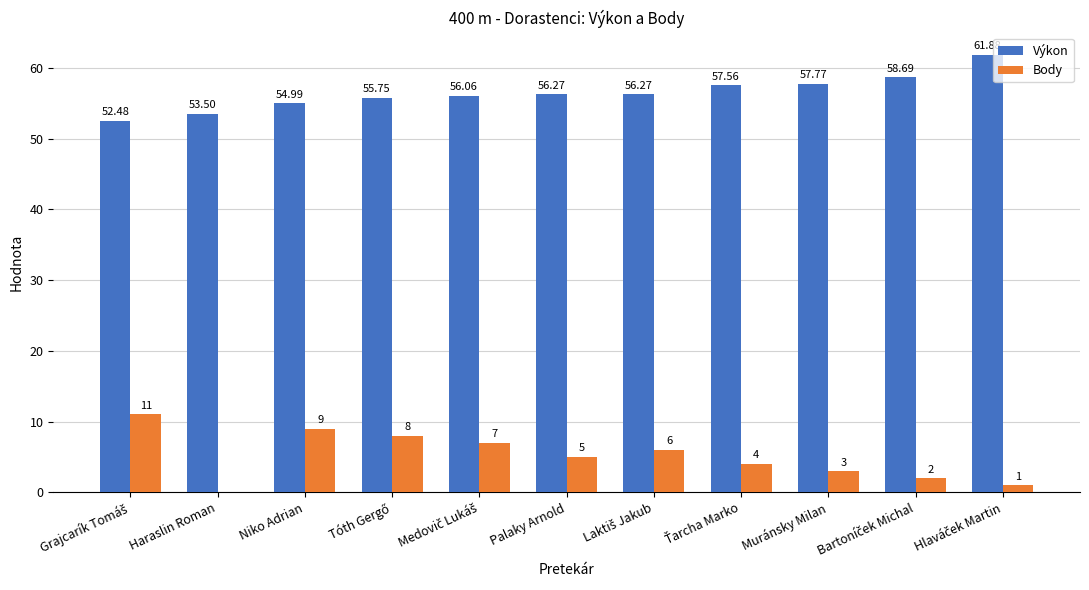

At which category is the sum across all series the highest?

Niko Adrian